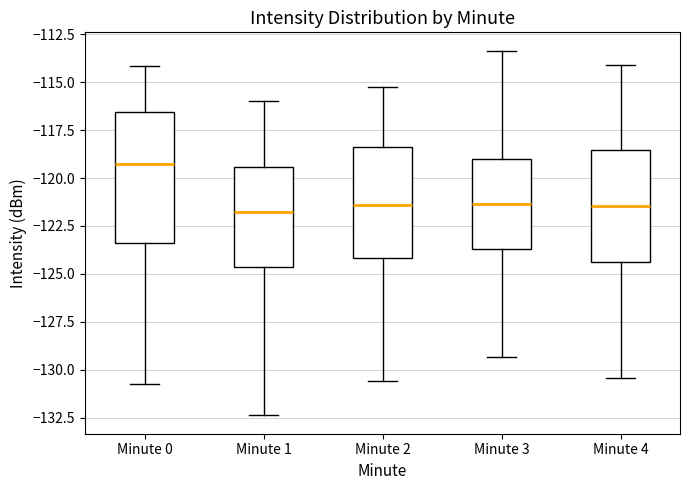

Which box is the tallest, from its lower edge to its upper edge?

Minute 0